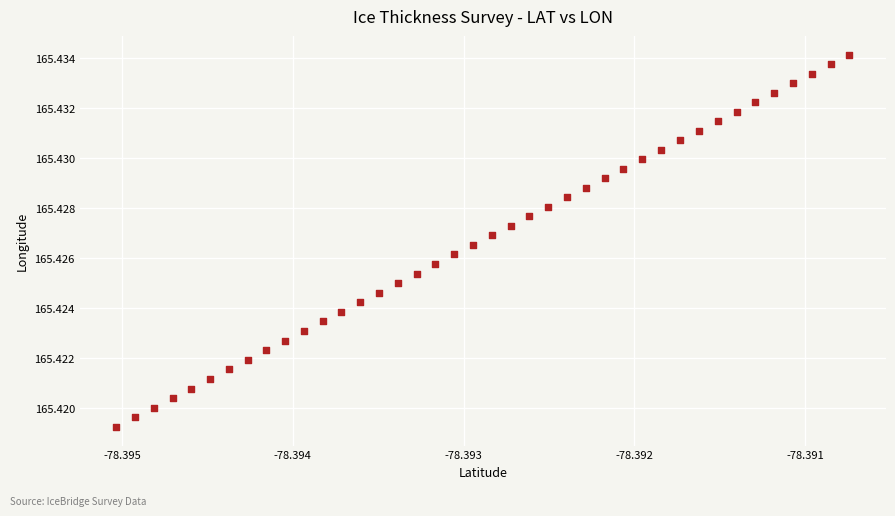

How many points are shown in the scatter plot?

40